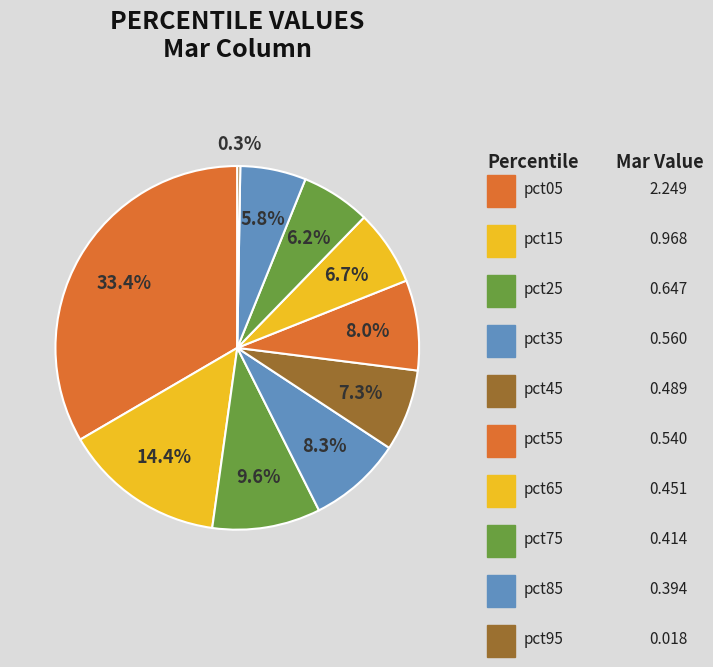

Which slice is the largest?

pct05